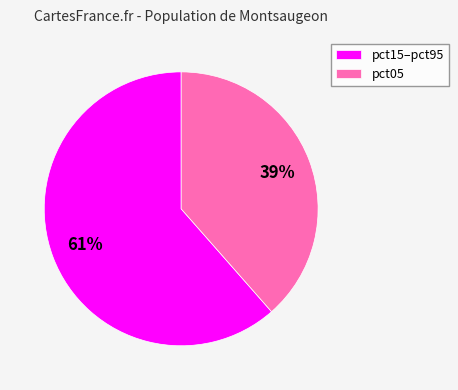

Which category has the smallest portion of the pie?

pct05